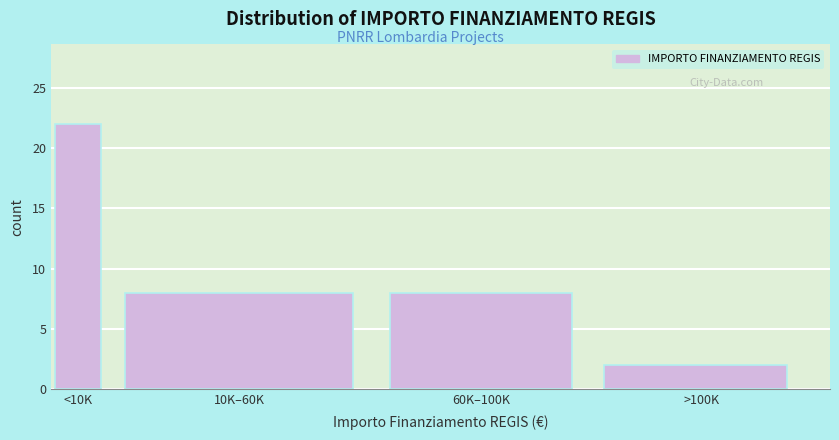

Reading right to left, list all the values displayed in this chart.

>100K=2	60K–100K=8	10K–60K=8	<10K=22